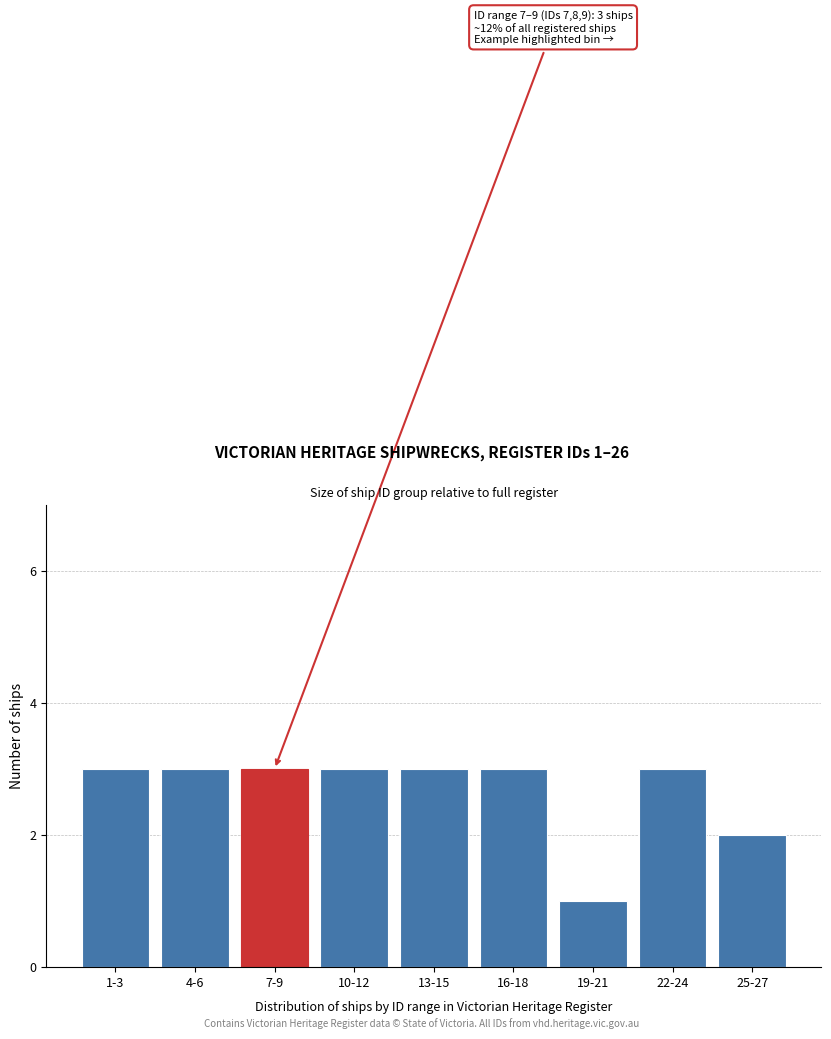

Reading left to right, extract all data points from this chart.

1-3=3	4-6=3	7-9=3	10-12=3	13-15=3	16-18=3	19-21=1	22-24=3	25-27=2